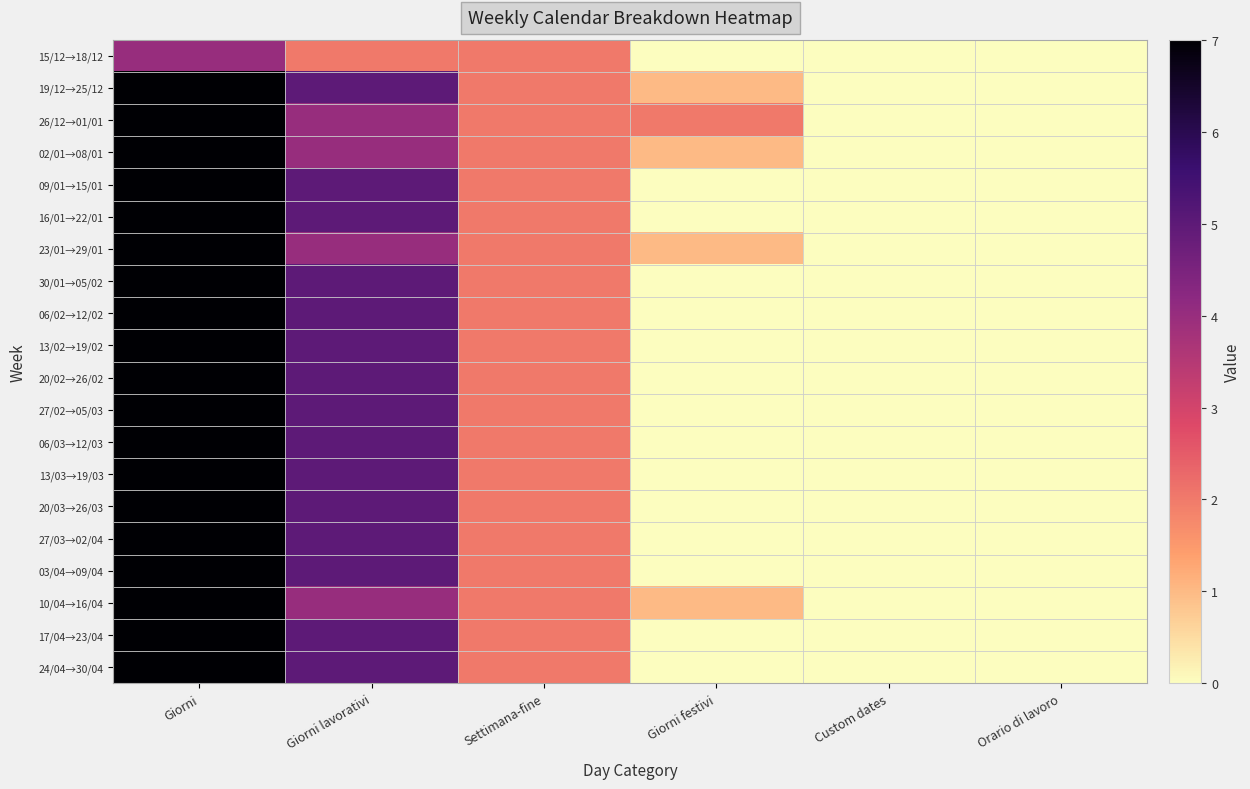

List the series in order of their peak value, highest first.

19/12→25/12, 26/12→01/01, 02/01→08/01, 09/01→15/01, 16/01→22/01, 23/01→29/01, 30/01→05/02, 06/02→12/02, 13/02→19/02, 20/02→26/02, 27/02→05/03, 06/03→12/03, 13/03→19/03, 20/03→26/03, 27/03→02/04, 03/04→09/04, 10/04→16/04, 17/04→23/04, 24/04→30/04, 15/12→18/12